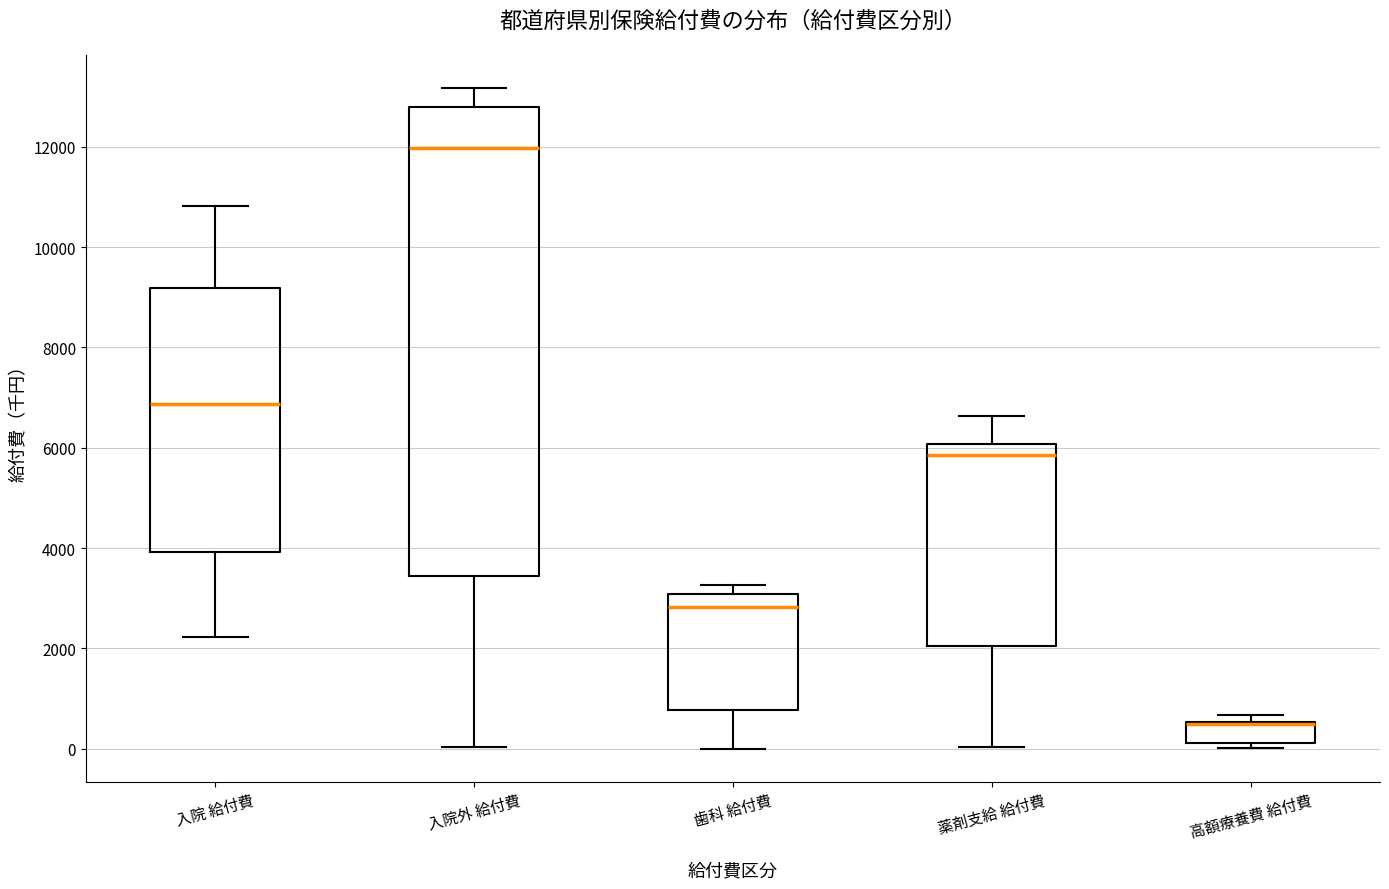

Reading left to right, transcribe this box plot: for each box, give where its median line is, the range the box spans, and where its two whiskers end, as read against the y-axis. The values are not printed on the chart, so give them approximately, as read against the axis.

入院 給付費: median 6800, box 4000 to 9200, whiskers 2200 to 10800
入院外 給付費: median 12000, box 3400 to 12800, whiskers 0 to 13200
歯科 給付費: median 2800, box 800 to 3000, whiskers 0 to 3200
薬剤支給 給付費: median 5800, box 2000 to 6000, whiskers 0 to 6600
高額療養費 給付費: median 400 (drawn on the box's upper edge), box 200 to 600, whiskers 0 to 600 (just above the box's upper edge)